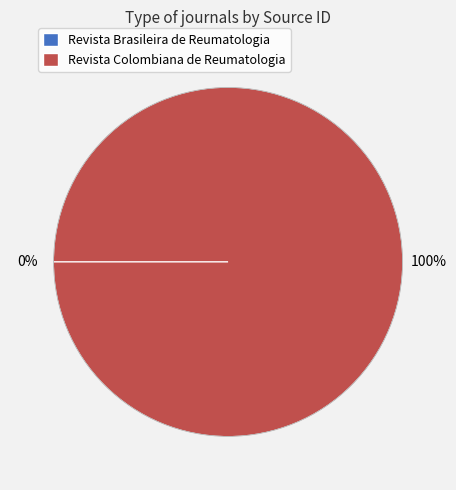

Which category has the biggest portion of the pie?

Revista Colombiana de Reumatologia